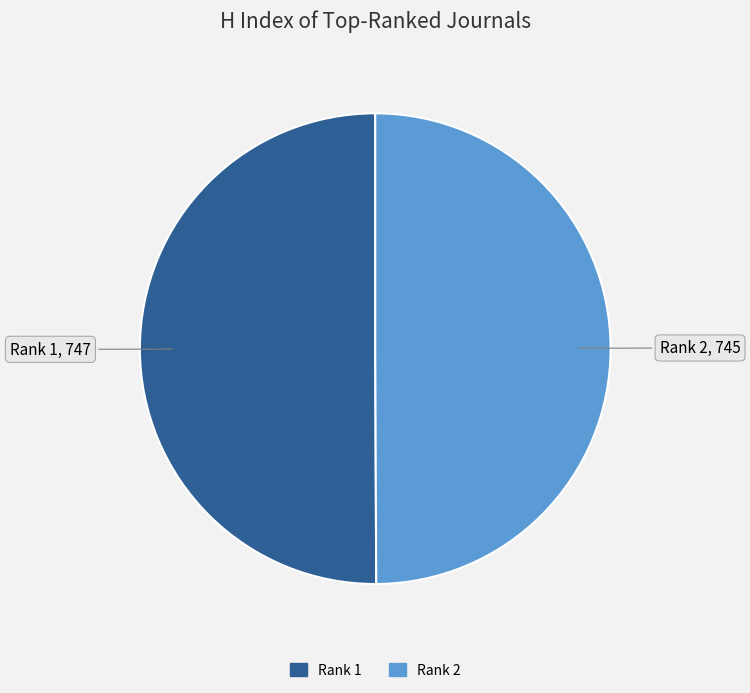

Count the number of slices in the pie.

2